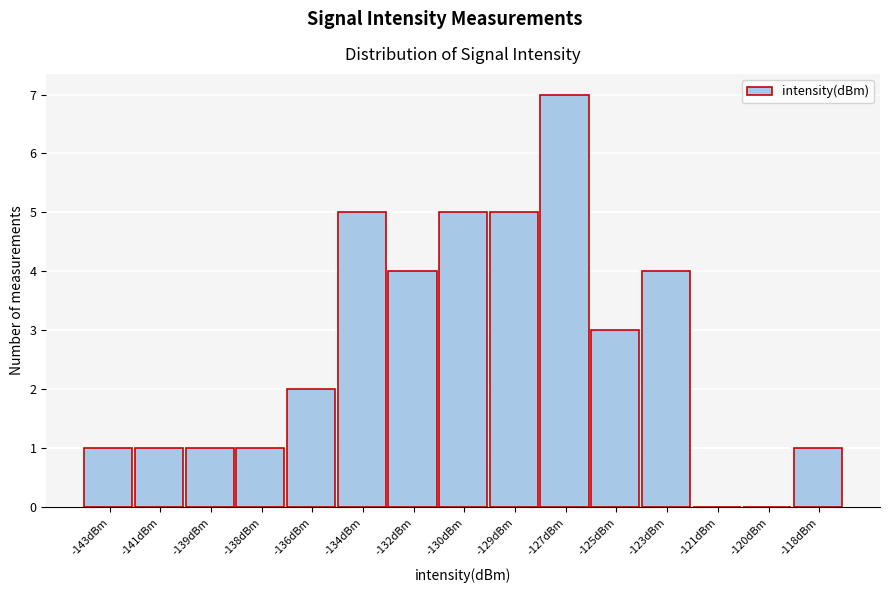

Reading left to right, what are all the values shown in this chart?

-143dBm=1	-141dBm=1	-139dBm=1	-138dBm=1	-136dBm=2	-134dBm=5	-132dBm=4	-130dBm=5	-129dBm=5	-127dBm=7	-125dBm=3	-123dBm=4	-121dBm=0	-120dBm=0	-118dBm=1